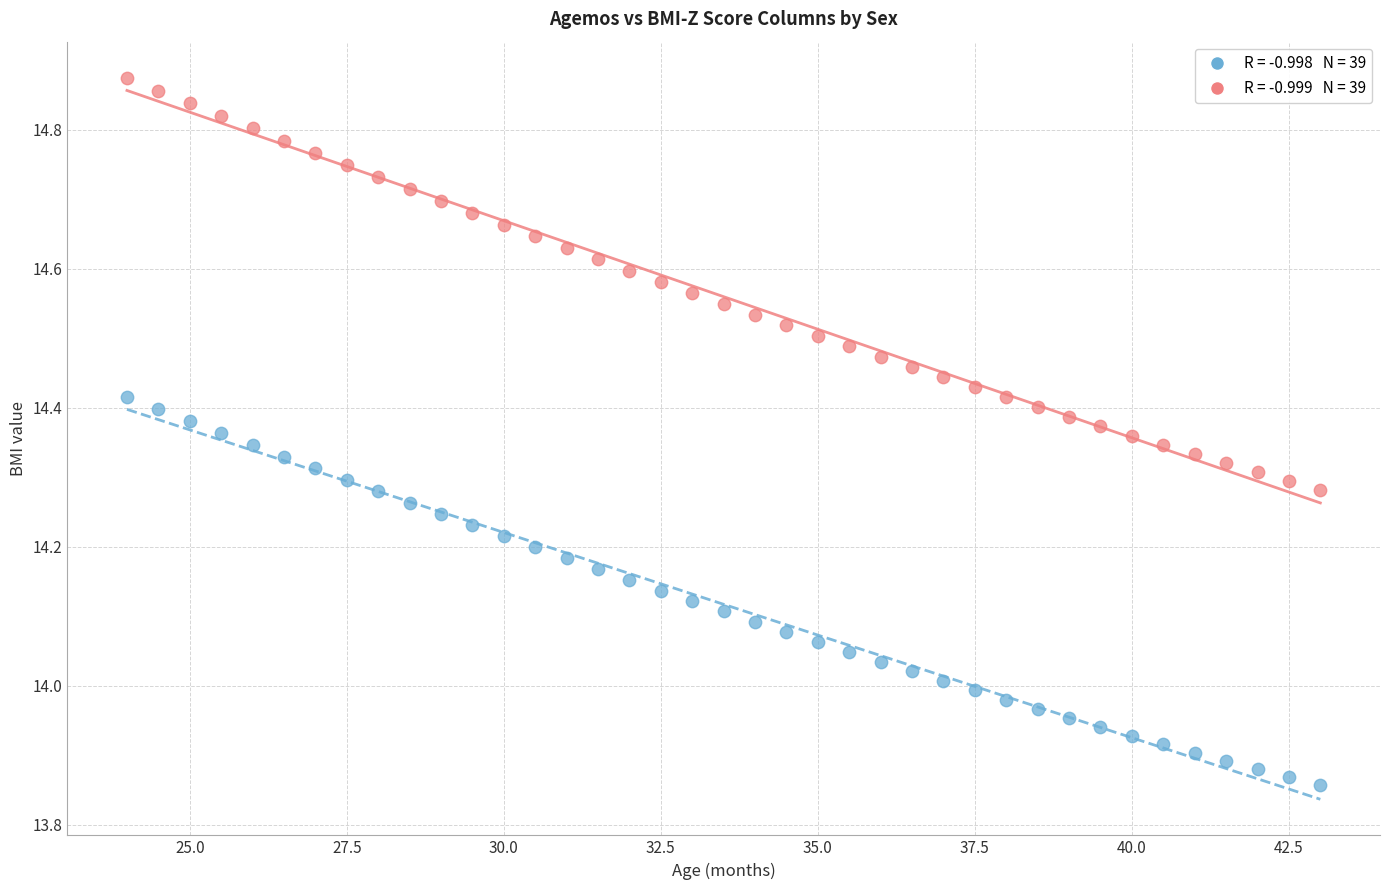

Across all data points, what is the range of X values (max minus min)?

19.0